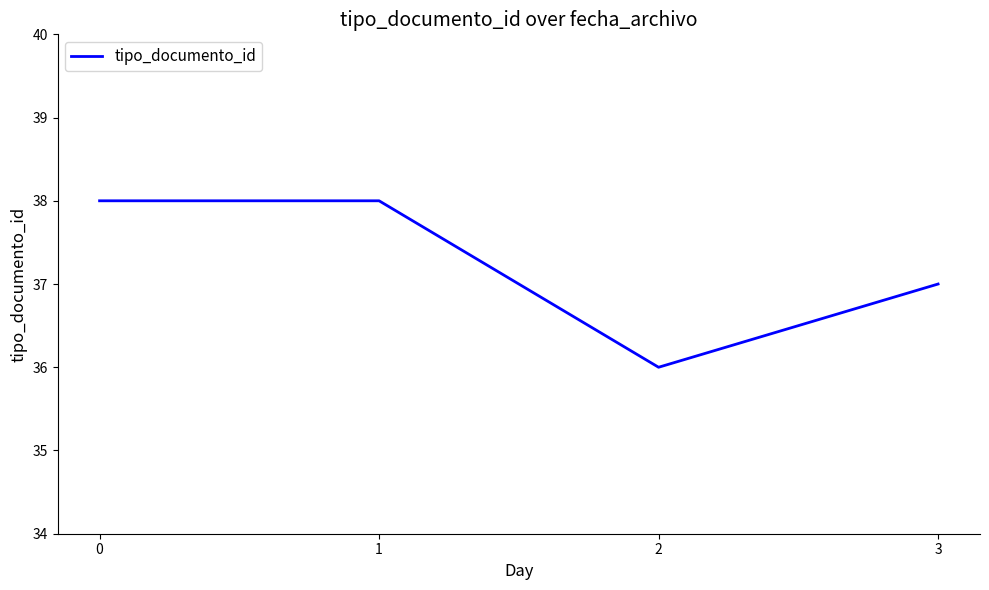

Does the chart display data point markers on the line(s)?

No